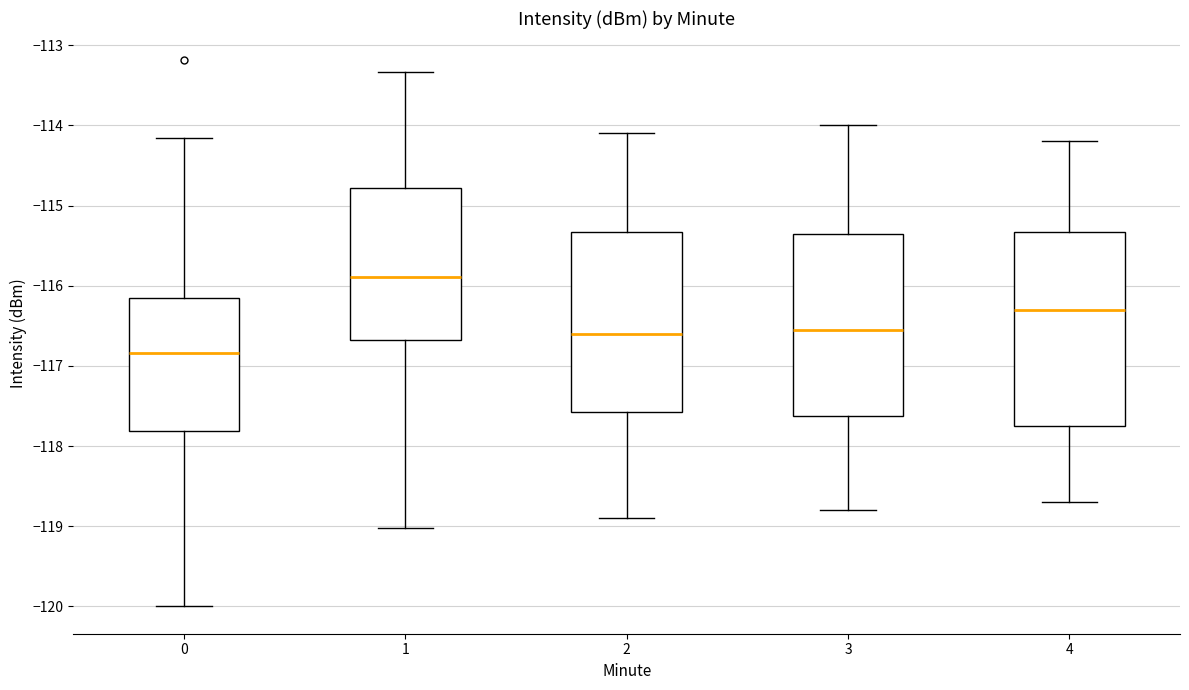

Reading left to right, transcribe this box plot: for each box, give where its median line is, the range the box spans, and where its two whiskers end, as read against the y-axis. The values are not printed on the chart, so give them approximately, as read against the axis.

0: median -116.8, box -117.8 to -116.1, whiskers -120.0 to -114.2
1: median -115.9, box -116.7 to -114.8, whiskers -119.0 to -113.3
2: median -116.6, box -117.6 to -115.3, whiskers -118.9 to -114.1
3: median -116.5, box -117.6 to -115.3, whiskers -118.8 to -114.0
4: median -116.3, box -117.7 to -115.3, whiskers -118.7 to -114.2